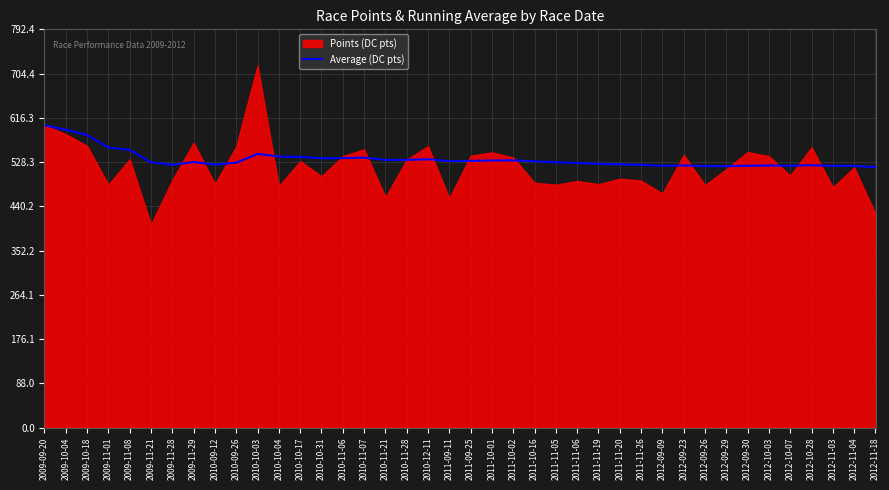

How many interior local valleys (lower than both neighbors) does the data have?

8